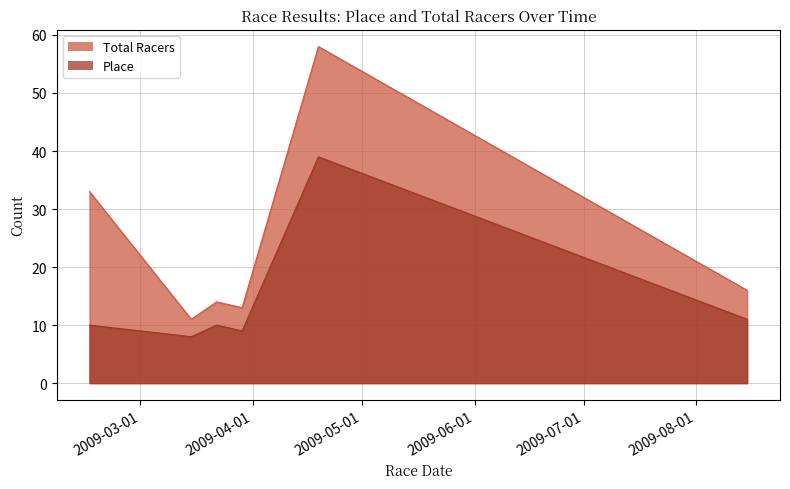

Is it true that Place equals 11 at 2009-08-15?

True